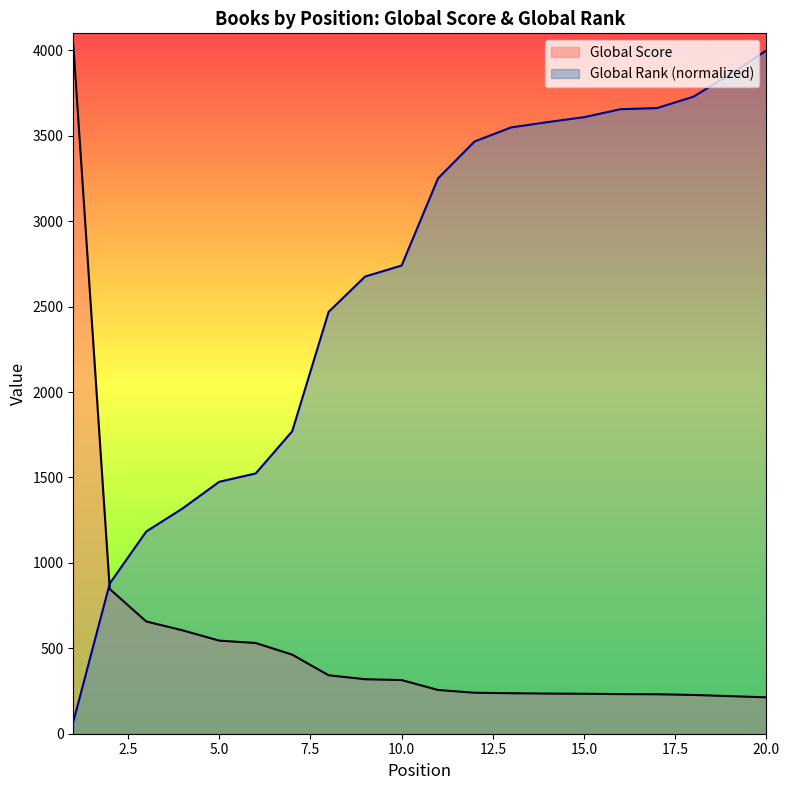

Does the chart have visible grid lines?

No